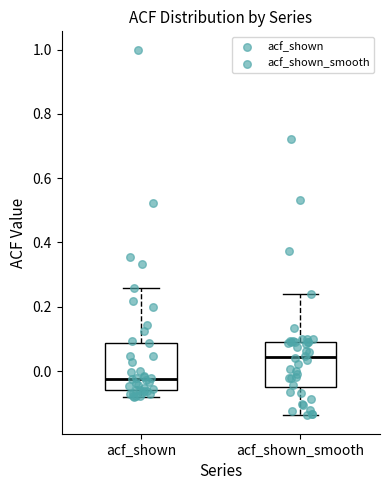

Which box has the highest median line?

acf_shown_smooth